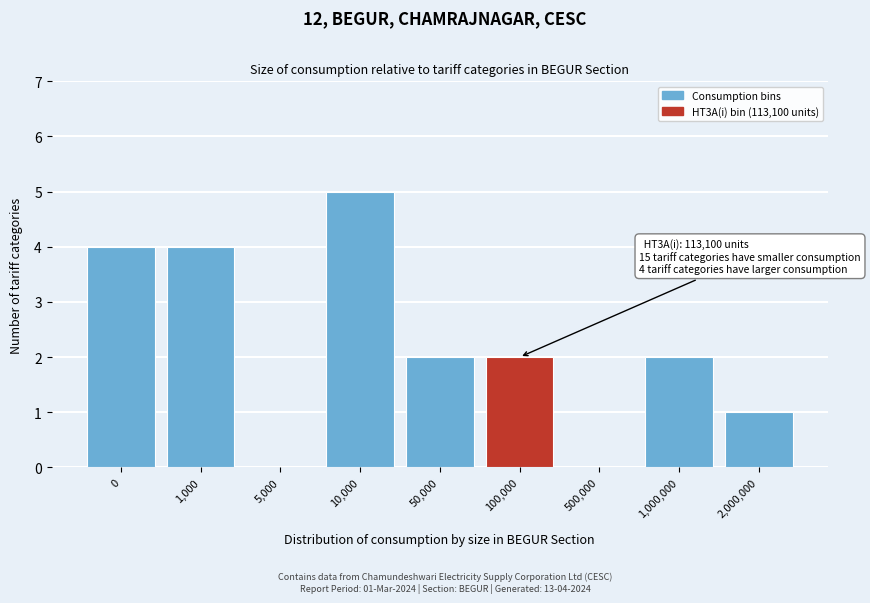

Reading left to right, extract all data points from this chart.

0=4	1,000=4	5,000=0	10,000=5	50,000=2	100,000=2	500,000=0	1,000,000=2	2,000,000=1